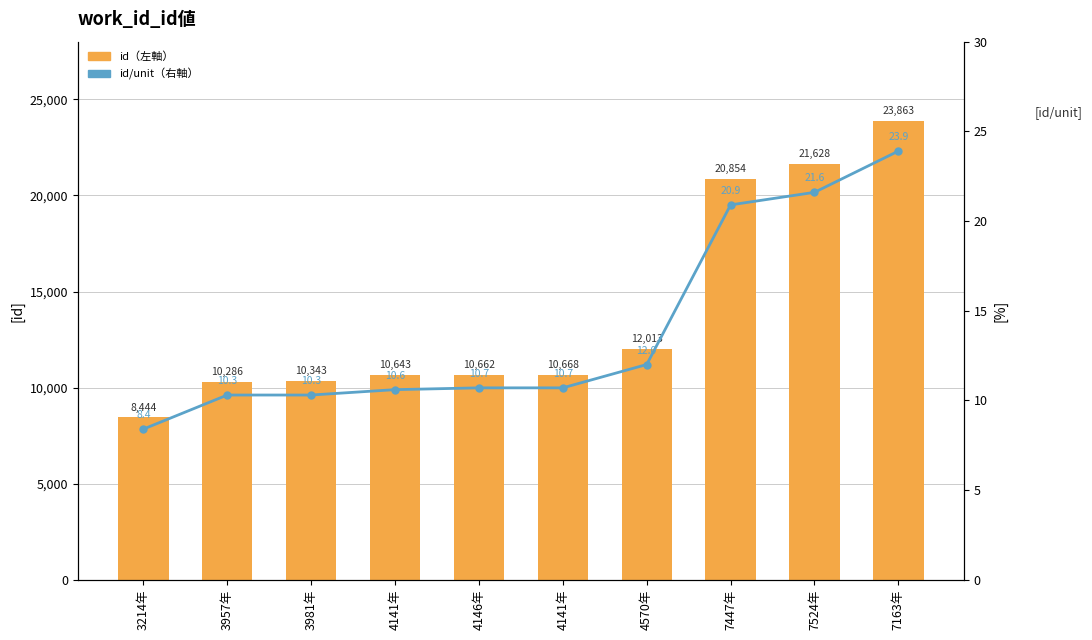

Is it true that id（左軸） equals 4435.3 at 3981年?

False